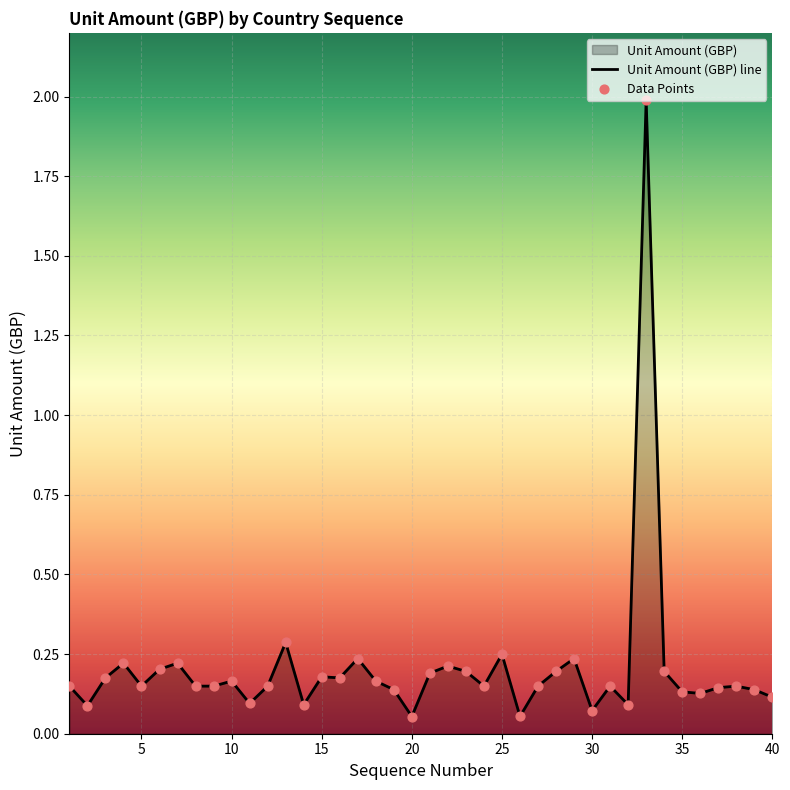

Which series reaches the maximum Y coordinate?

Unit Amount (GBP) line